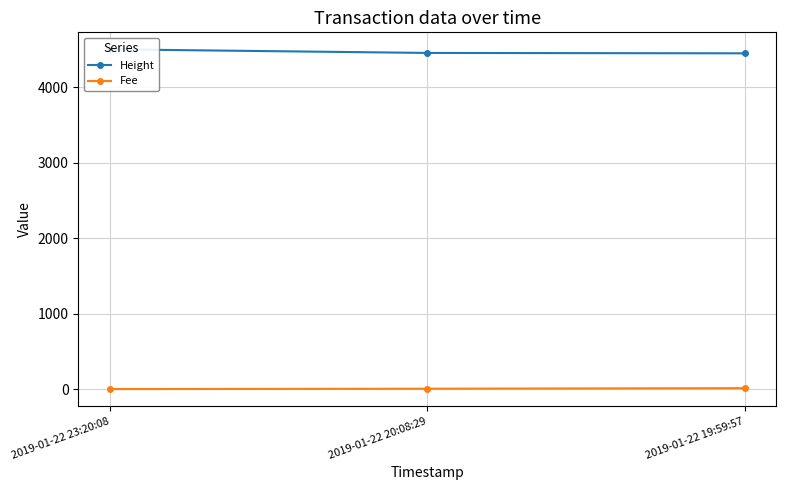

What is the total value across all series at 2019-01-22 23:20:08?

4503.1